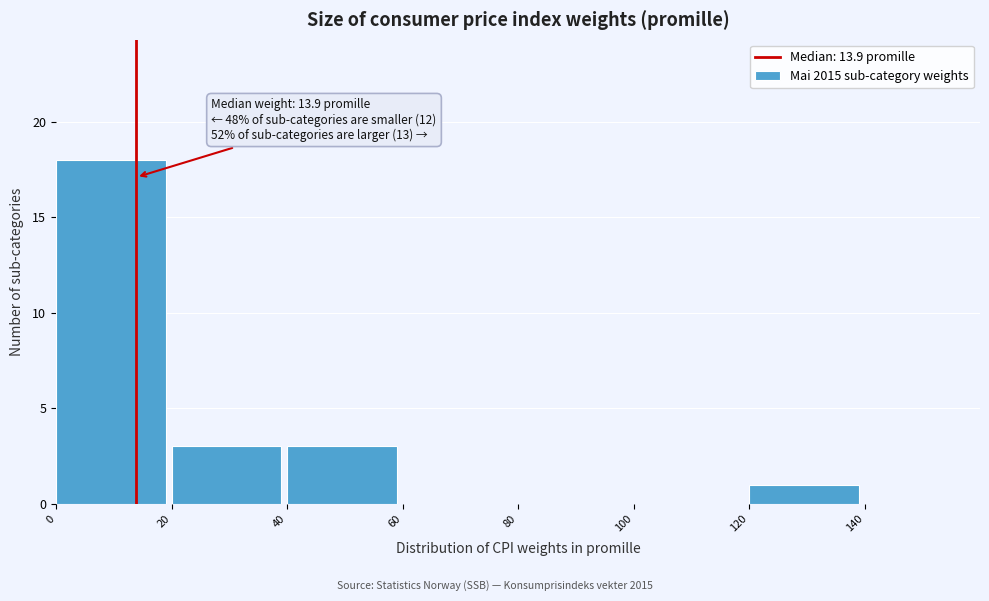

Over which range of the x-axis is the bar tallest?

0 to 20